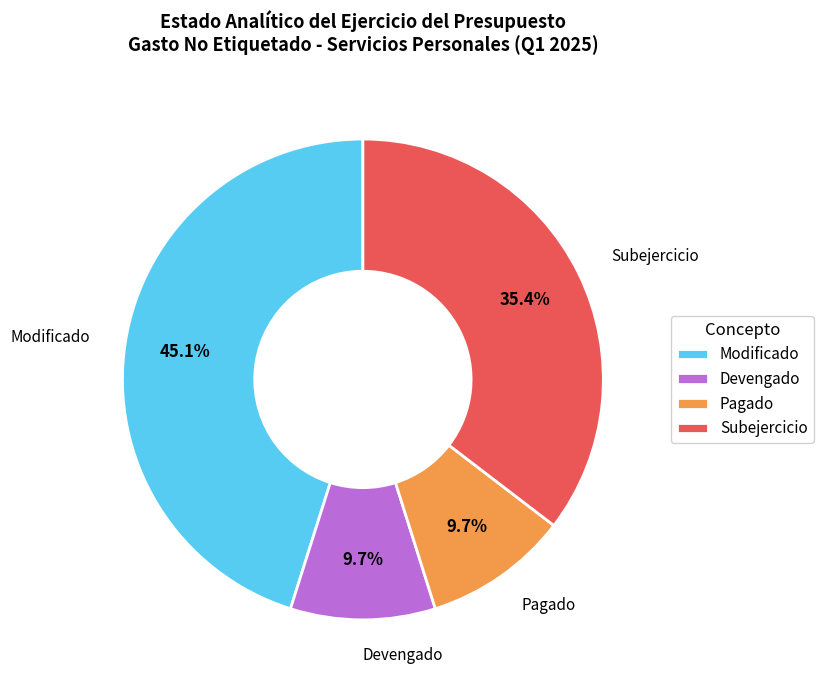

Count the number of slices in the pie.

4